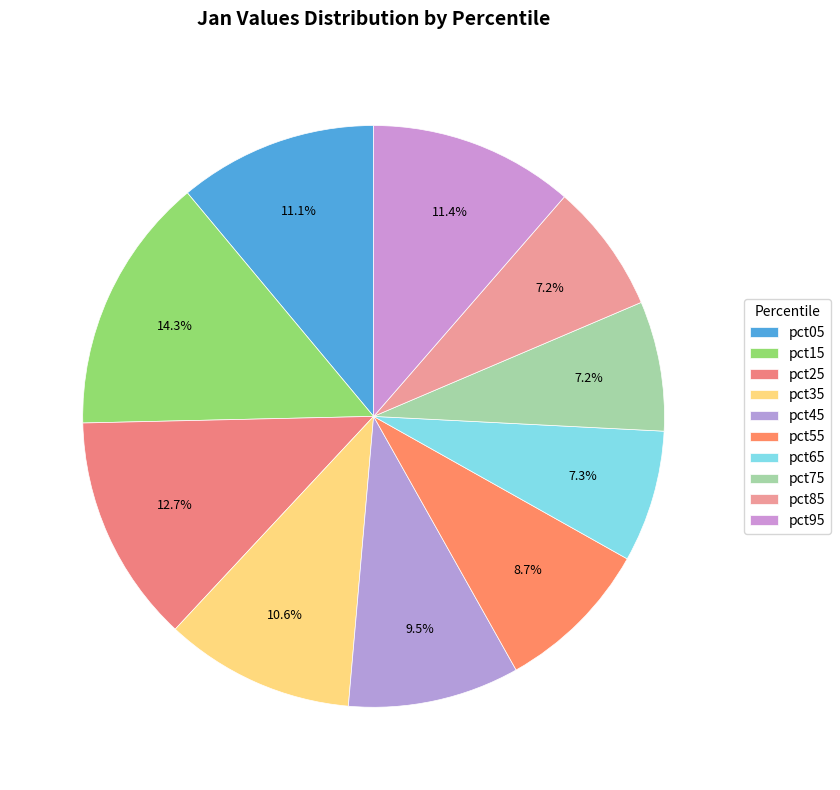

Count the number of slices in the pie.

10